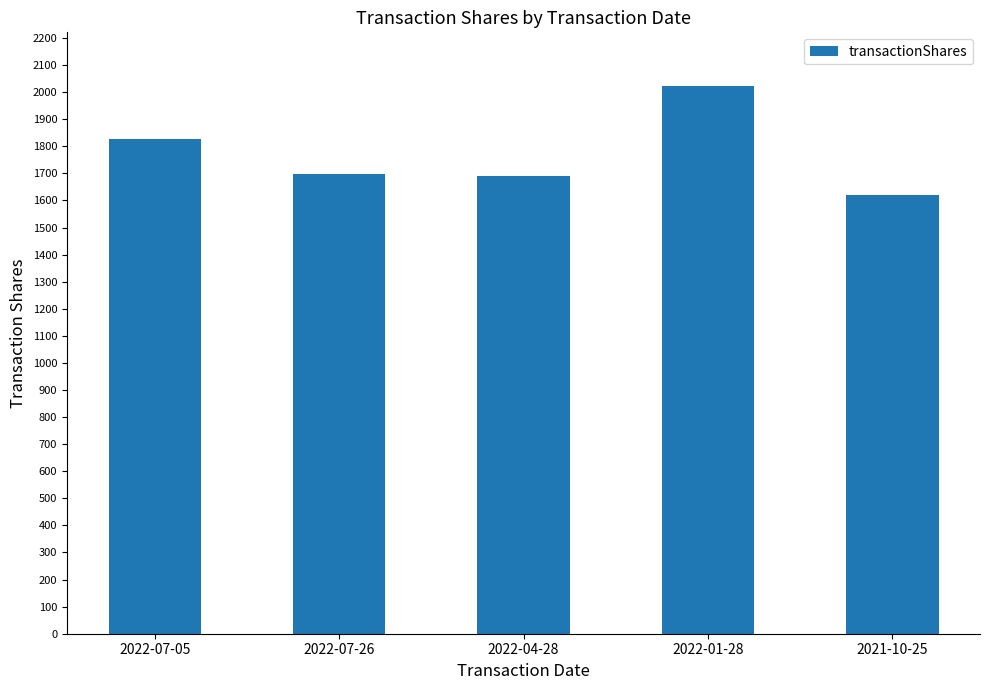

What is the label of the 1st bar from the left?

2022-07-05